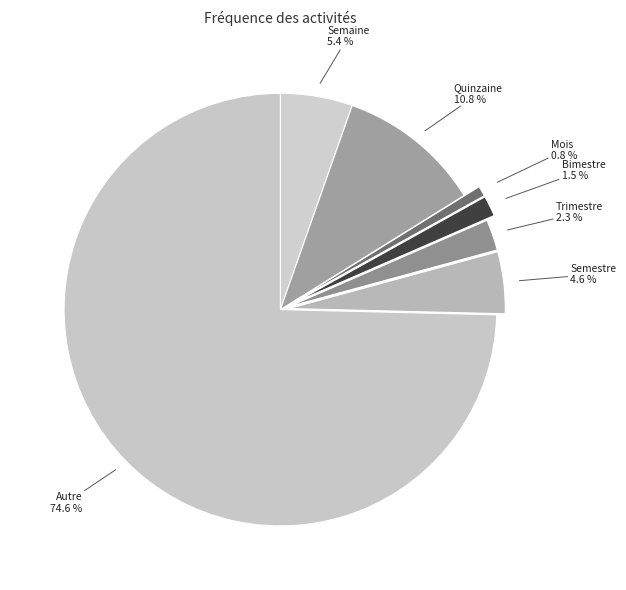

Between Semestre and Semaine, which is larger?

Semaine